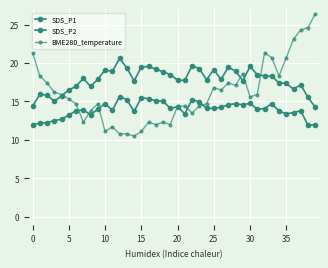

How many data points in BME280_temperature are less than 15?

19